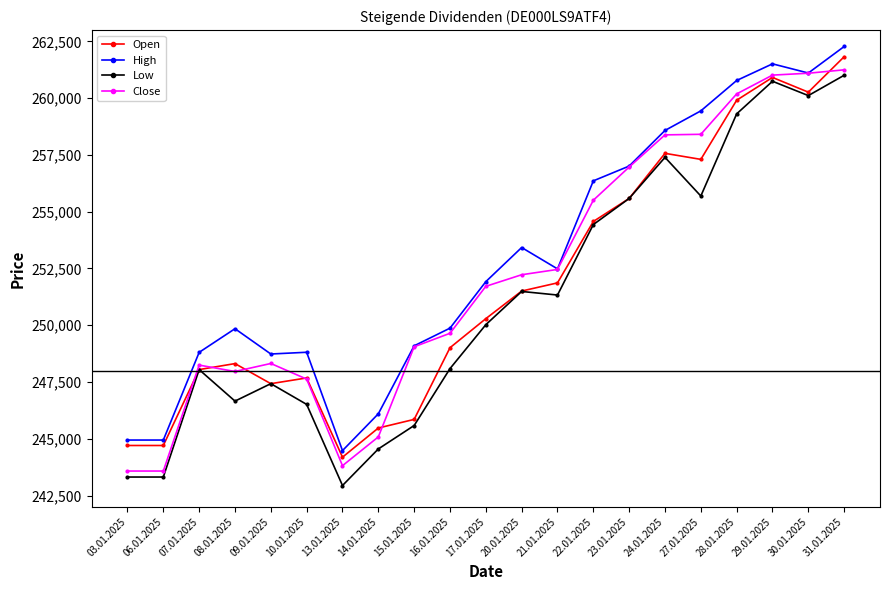

True or false: High and Low cross at least once.

False